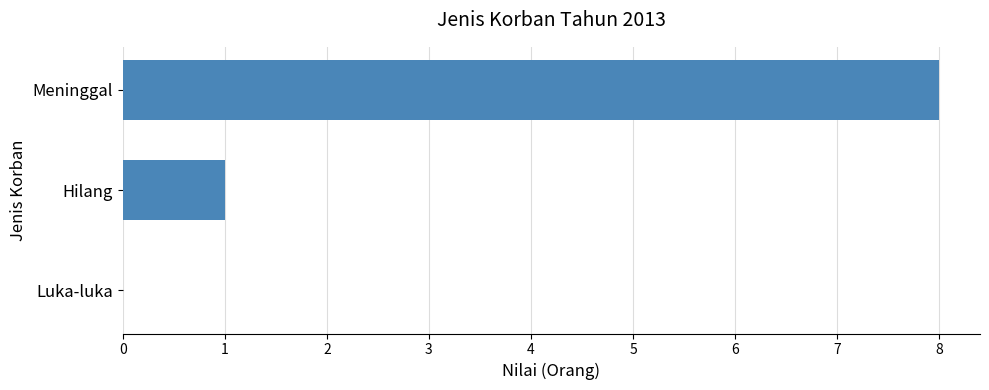

The value at Meninggal is 8. True or false?

True